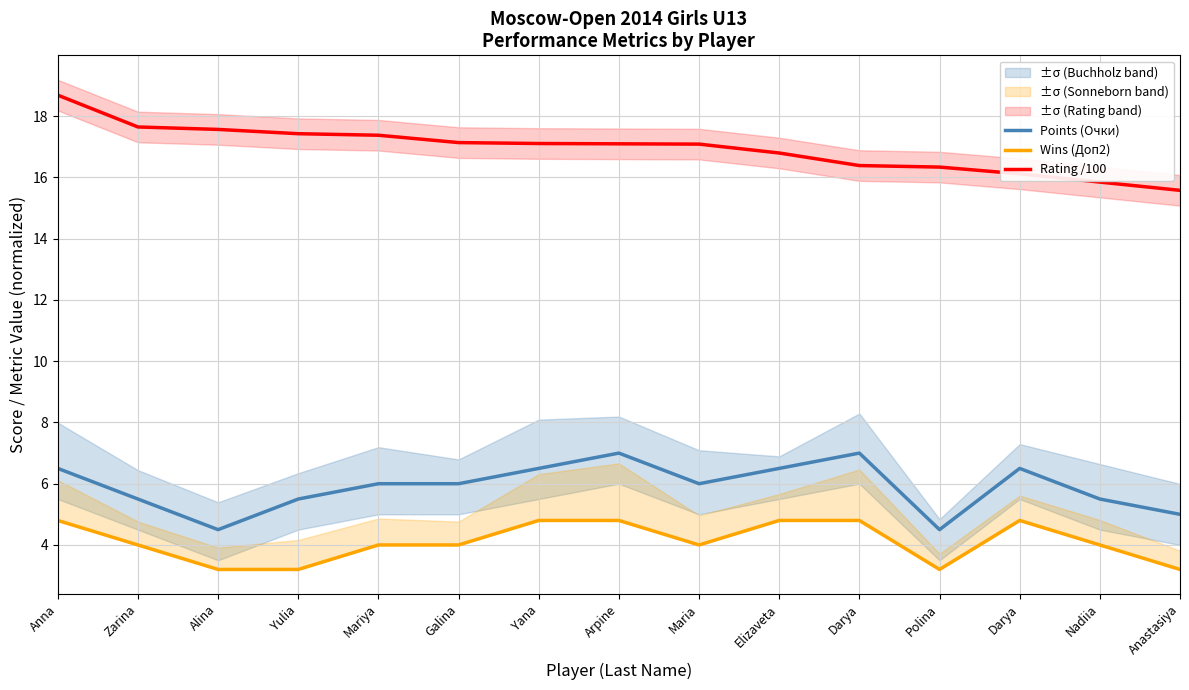

Which series changed the most between Darya and Nadiia?

Points (Очки)